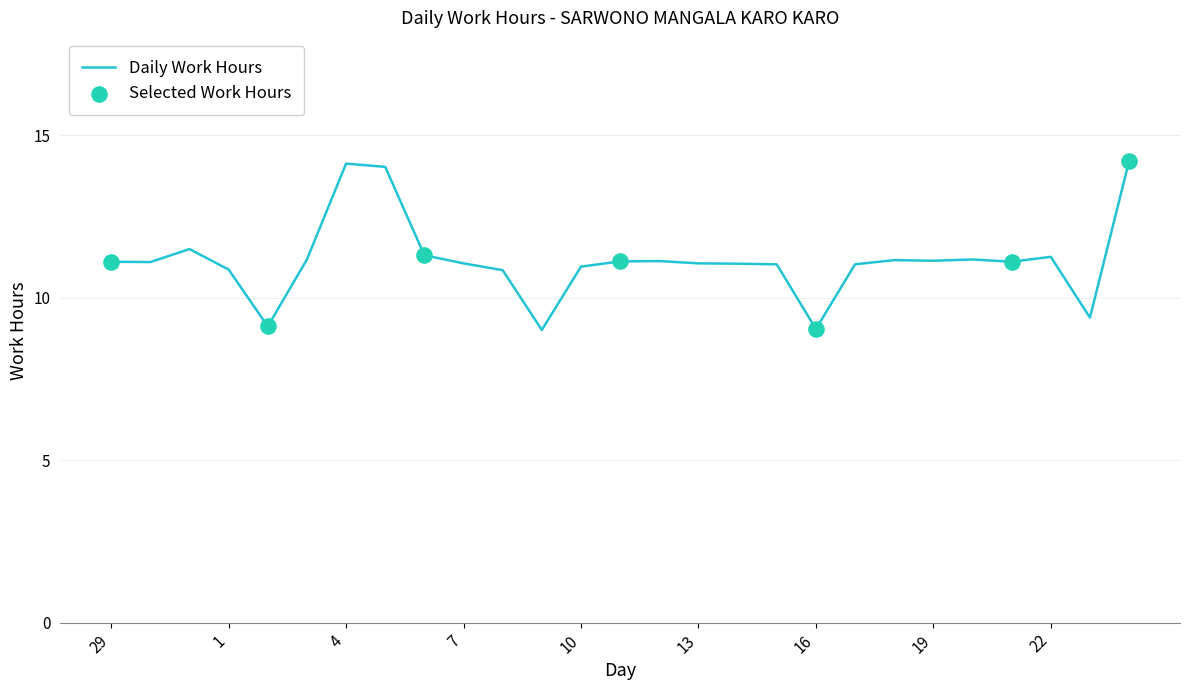

What is the smallest value displayed?

9.0